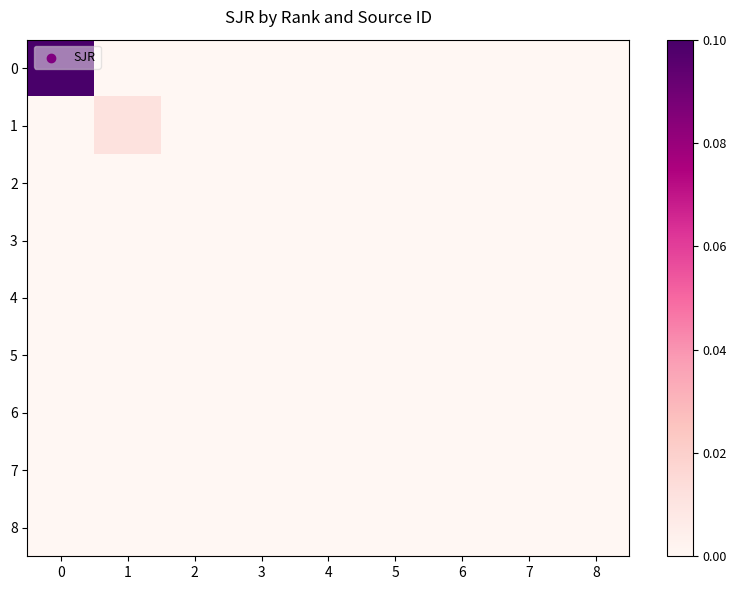

At which category does the chart reach its minimum across all series?

1